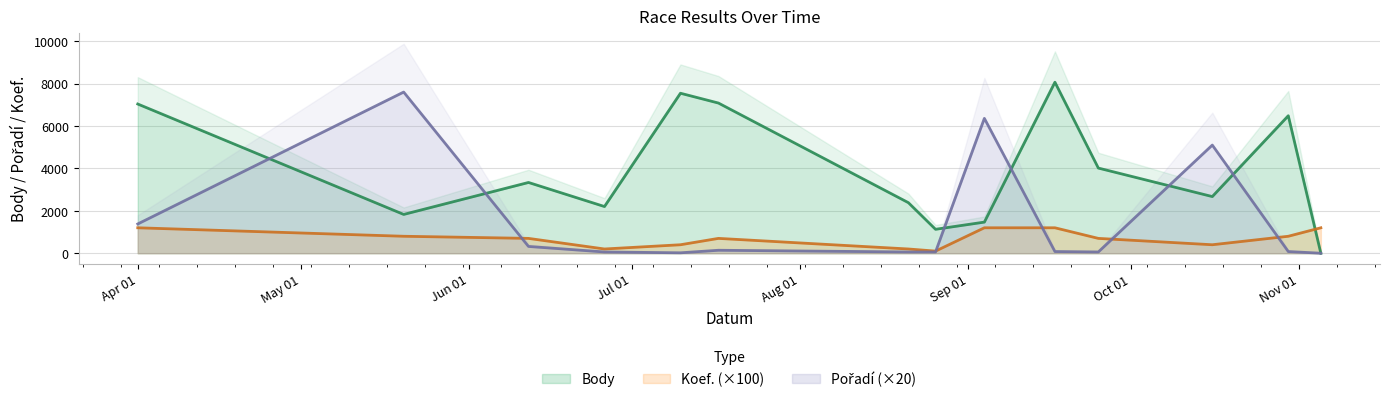

Where do Pořadí and Body first cross each other?

2021-04-01 and 2021-05-20